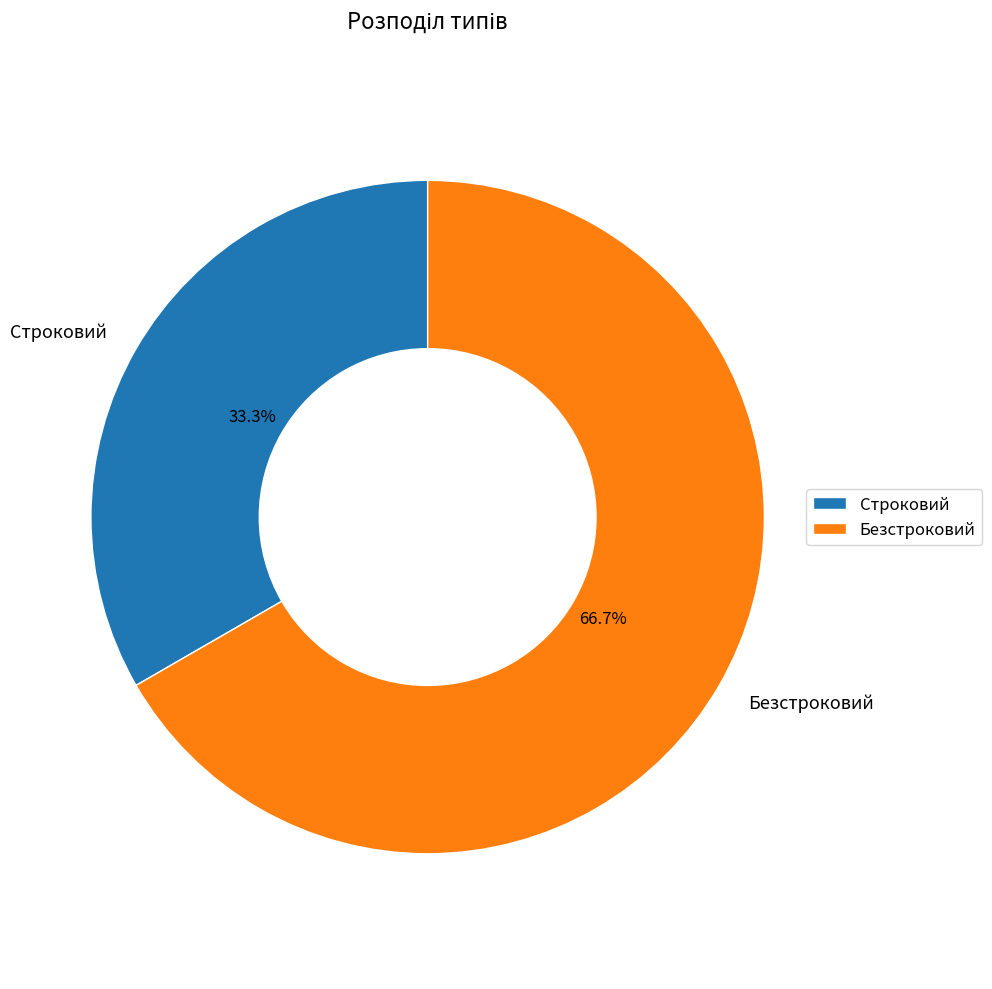

Approximately how many times larger is the value at Строковий compared to Безстроковий?

0.5